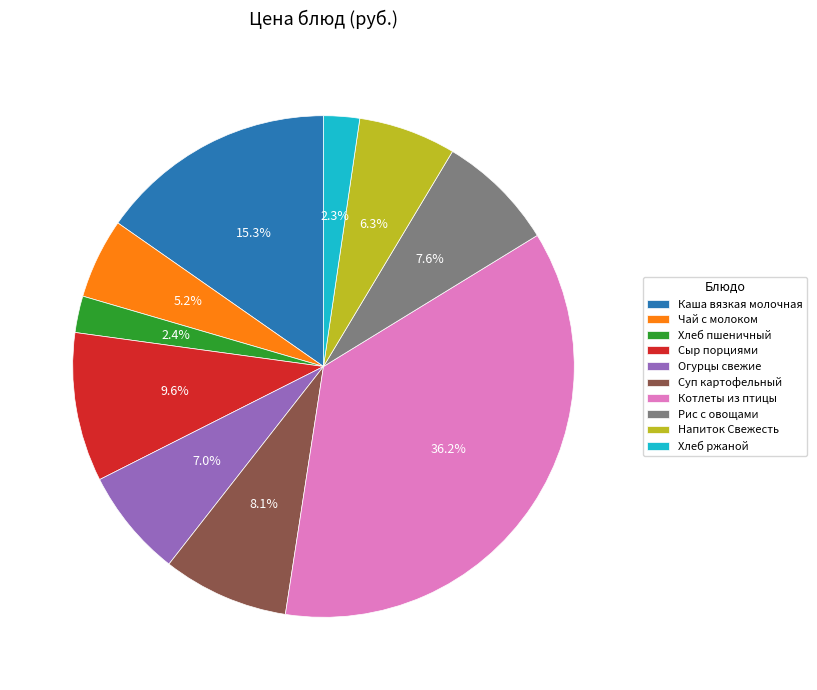

Does Рис с овощами account for over 50% of the chart?

No